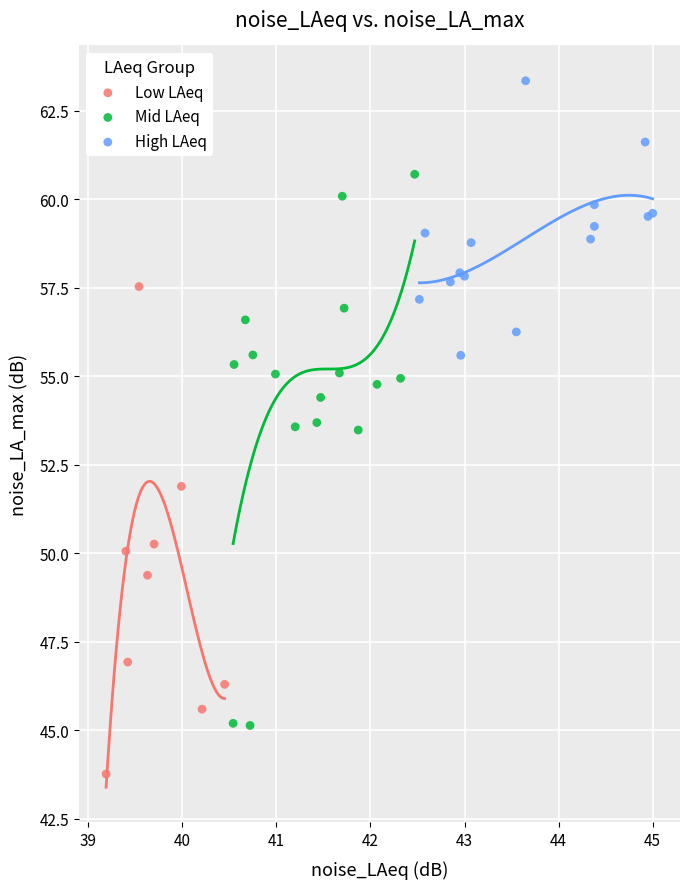

What are all the series names shown in the legend?

Low LAeq, Mid LAeq, High LAeq